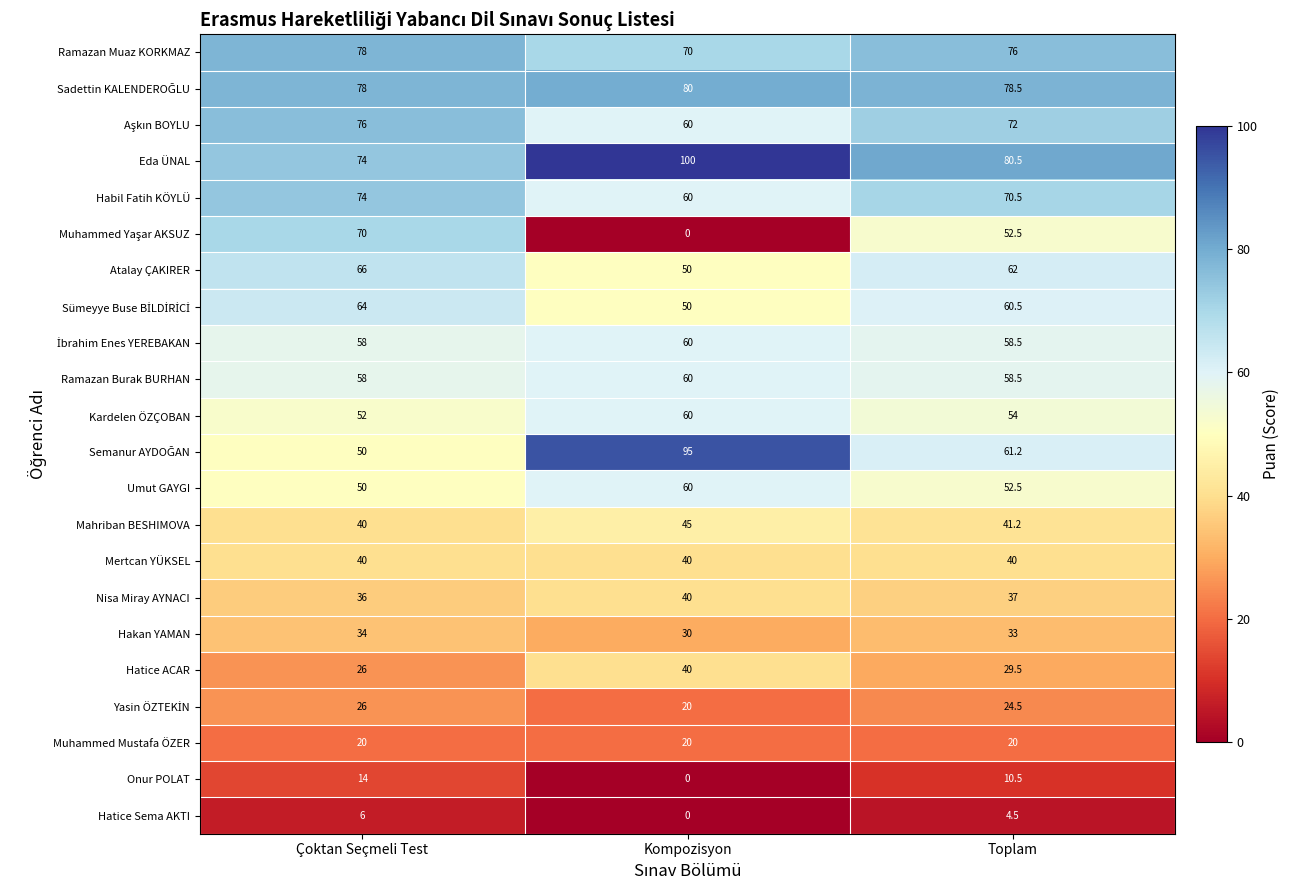

What is the difference between the second highest and minimum values in the Mahriban BESHIMOVA series?

1.2